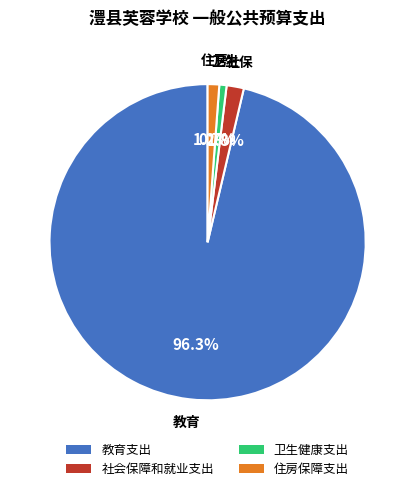

Which slice is the largest?

教育支出